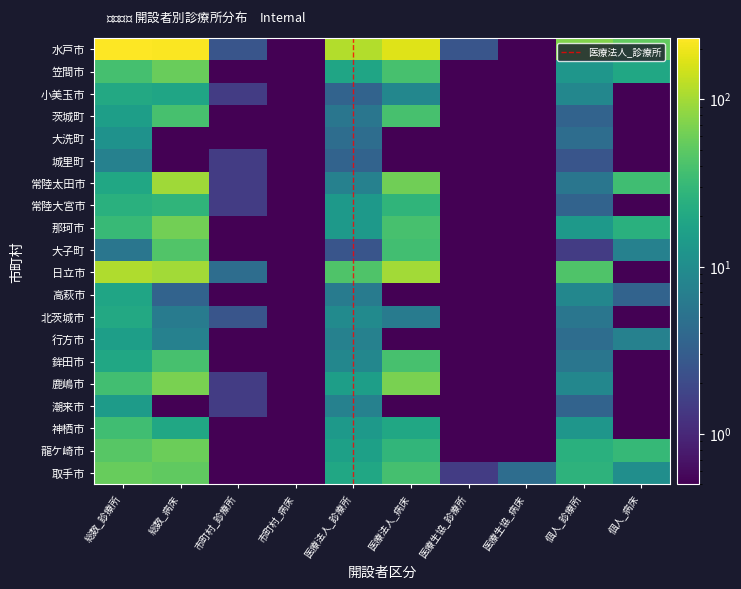

What is the maximum value for 那珂市?

62